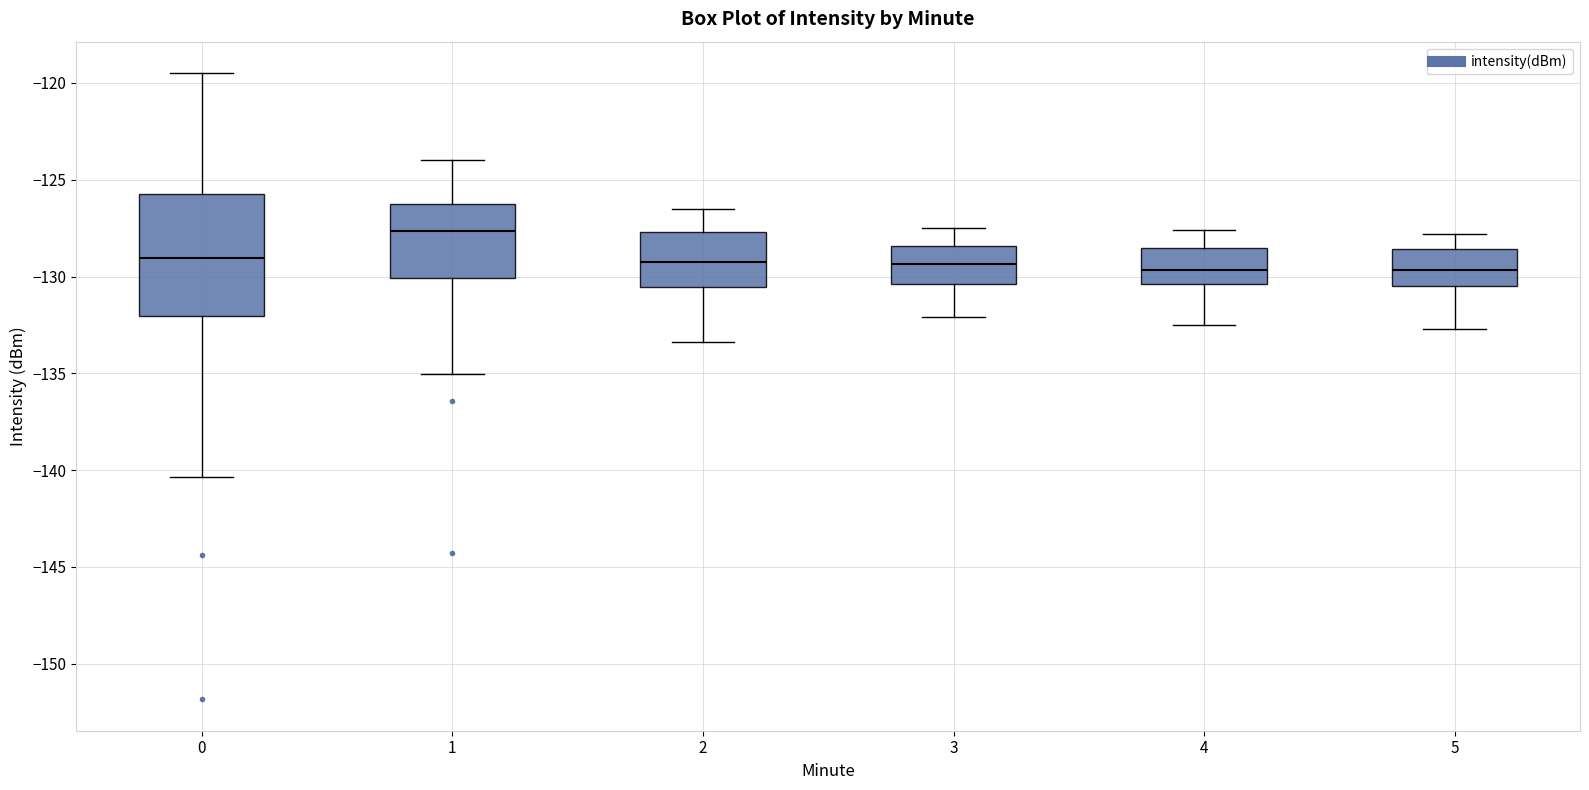

Comparing the boxes themselves (not the whiskers), which one is the tallest?

0